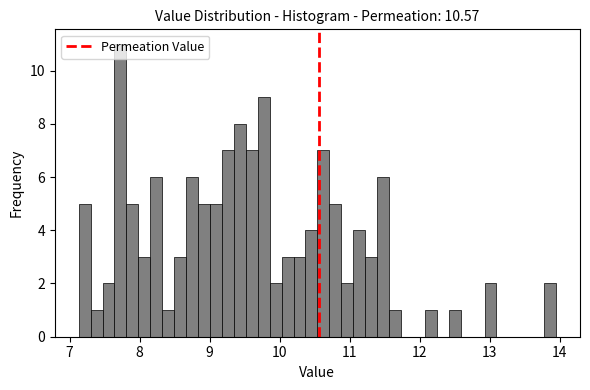

Read against the x-axis, roughly where is the centre of the tallest bar?

7.7